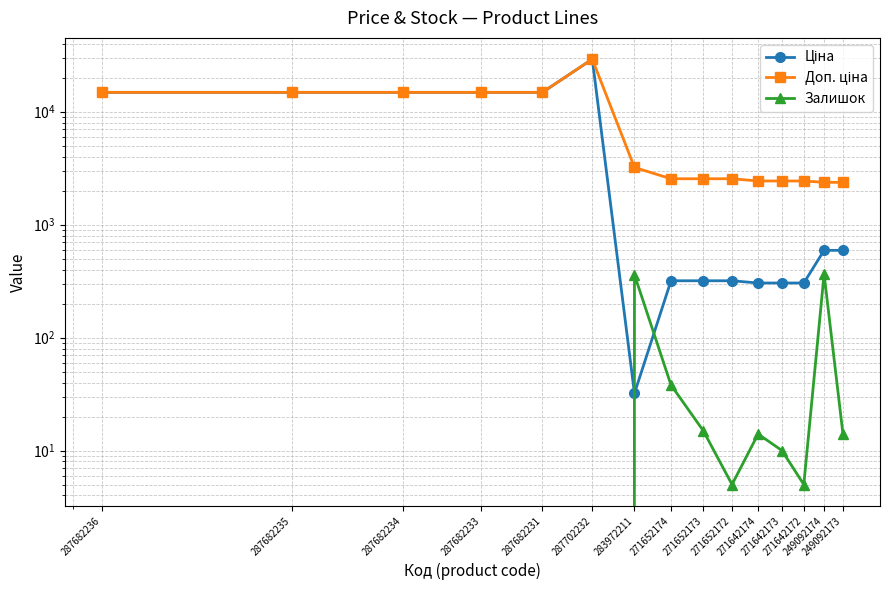

Rank the series by their average value, from highest to lowest.

Доп. ціна, Ціна, Залишок